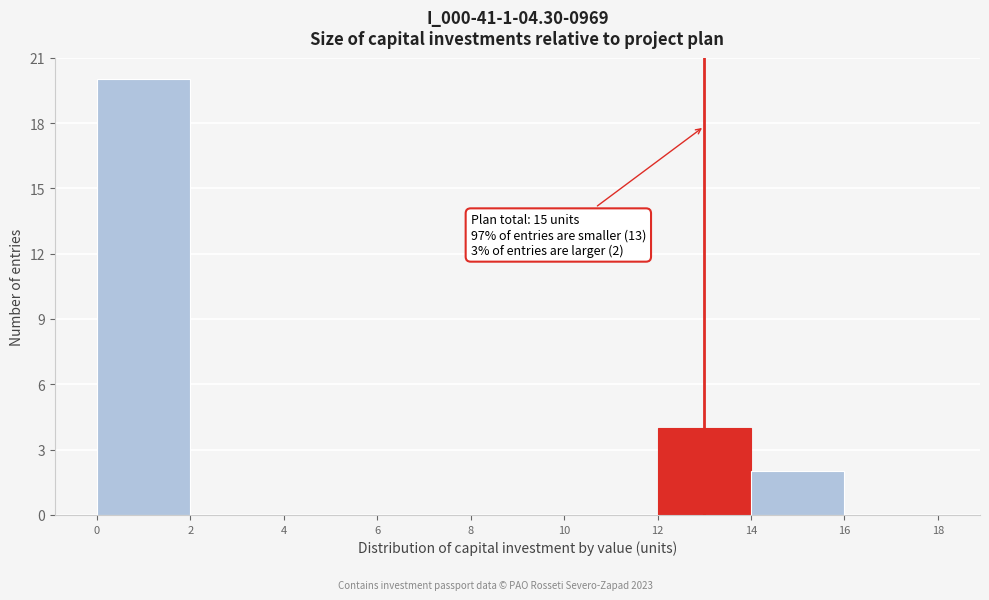

Which range on the x-axis has the tallest bar?

0 to 2